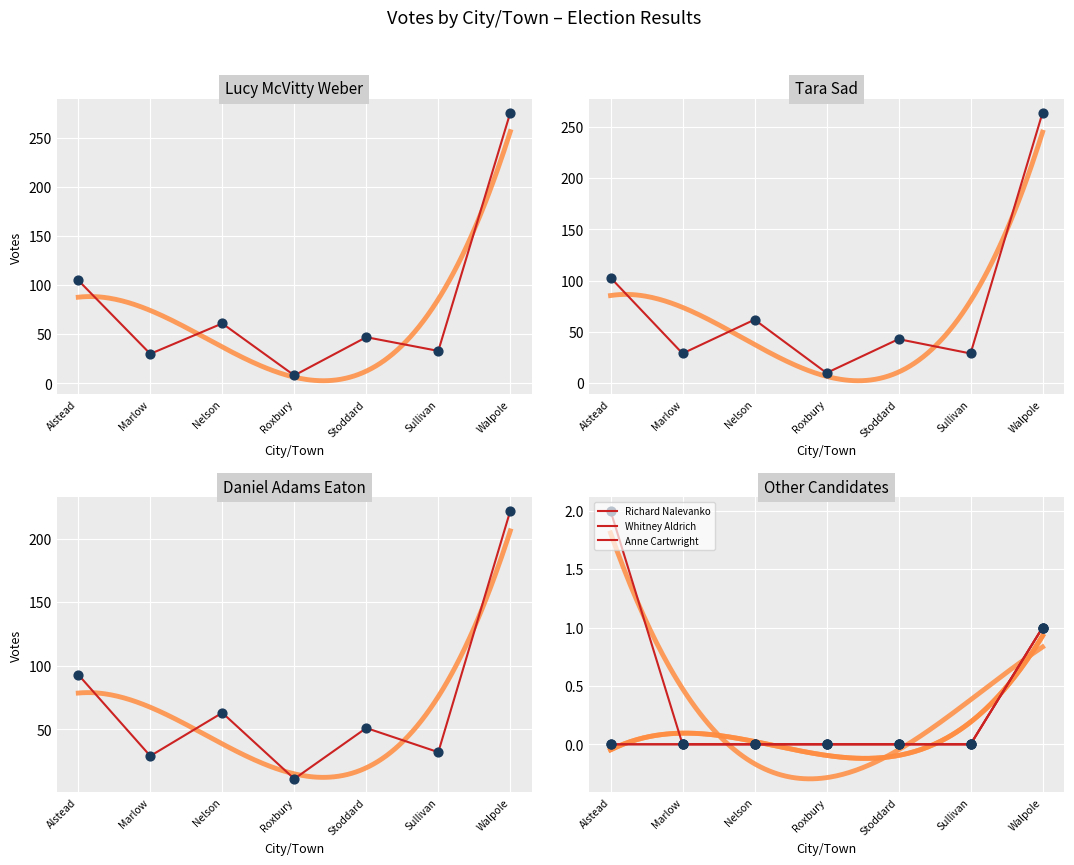

What is the total value across all series at Nelson?

186